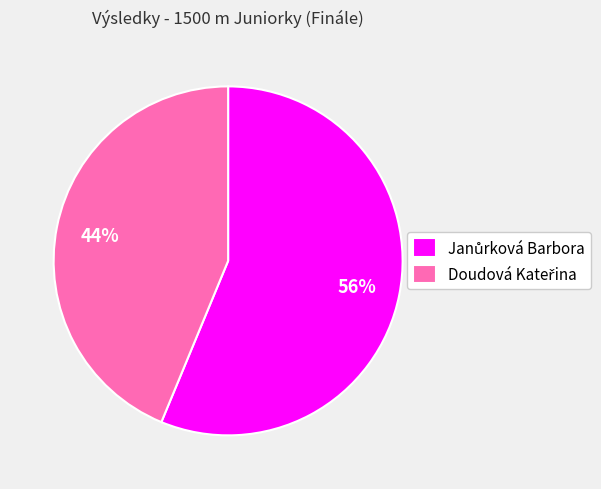

How many segments does this pie chart have?

2